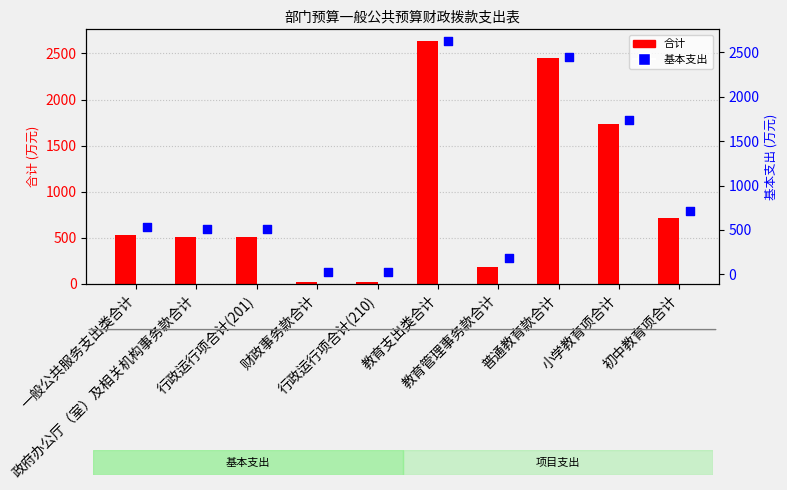

Which series has the largest total across all categories?

合计